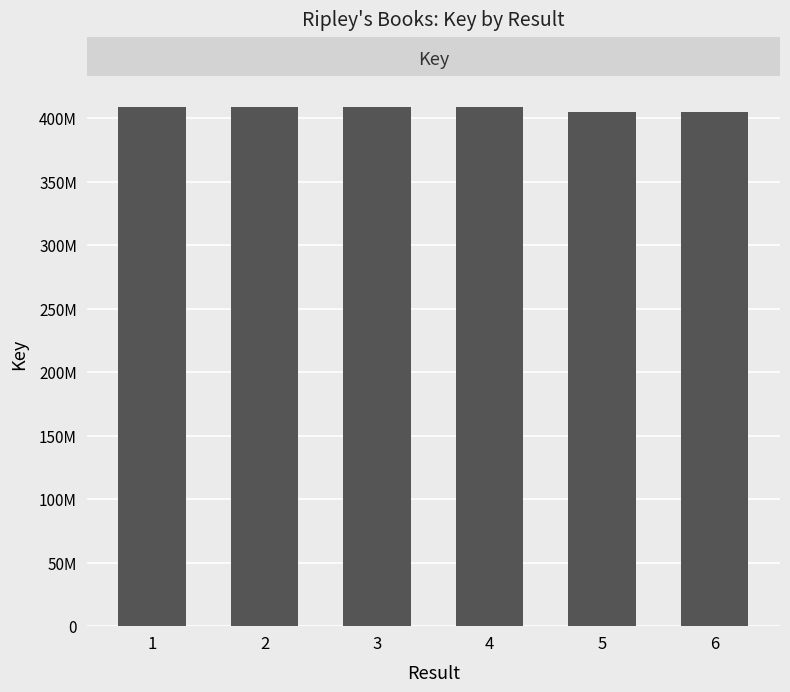

Does the chart contain stacked bars?

No